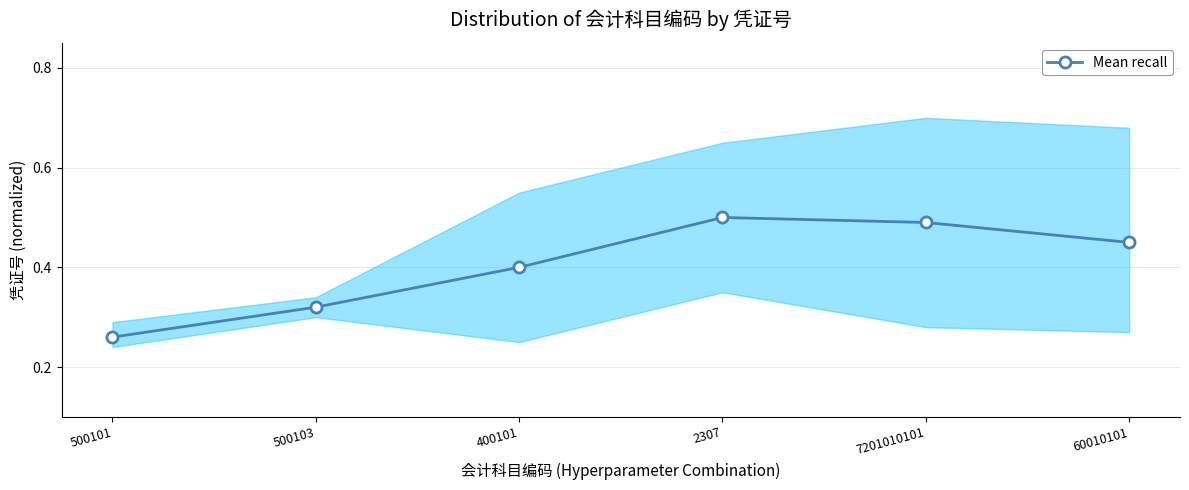

True or false: the data shows 0.5 at 7201010101.

True